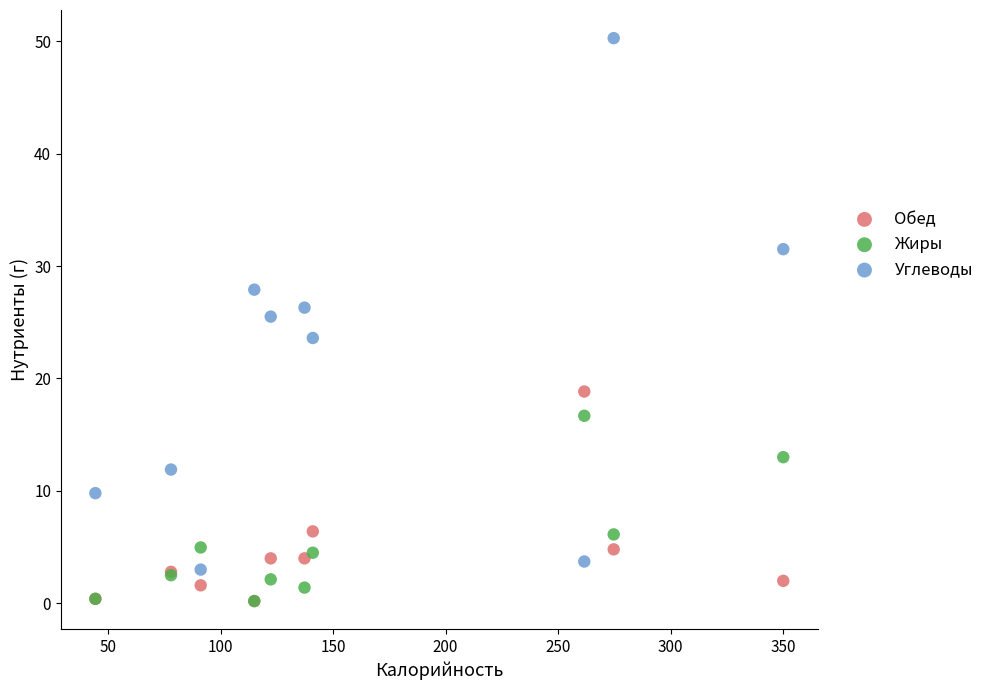

What are all the series names shown in the legend?

Обед, Жиры, Углеводы